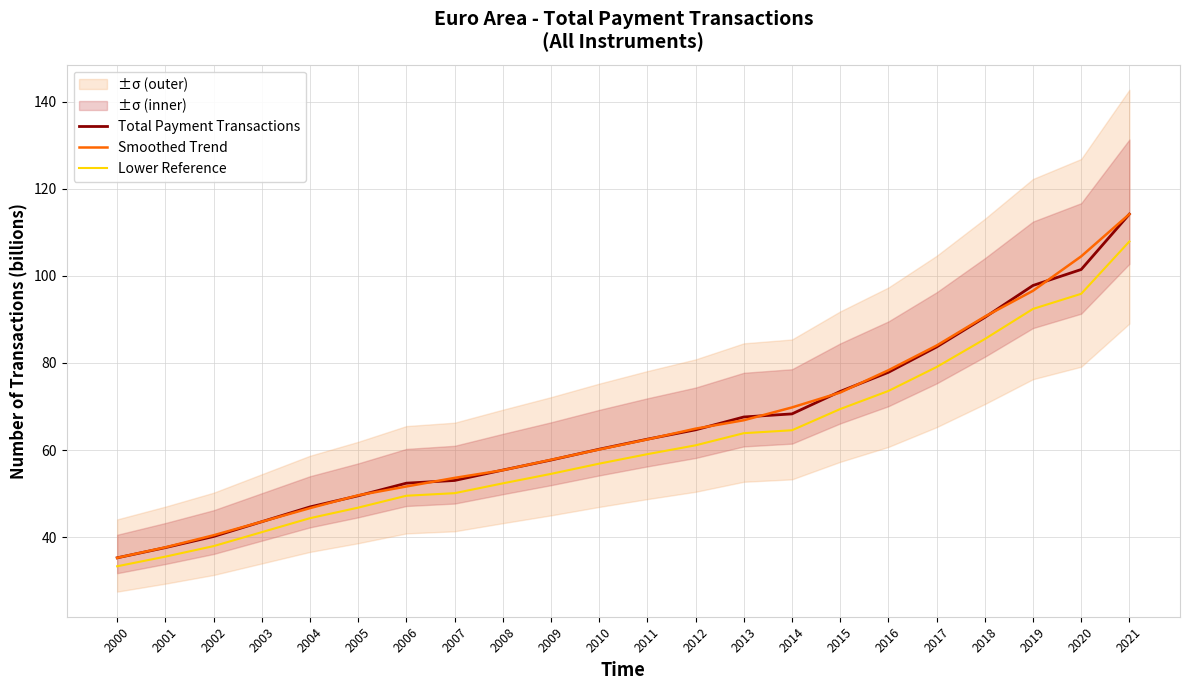

At which label does Total Payment Transactions reach its minimum?

2000